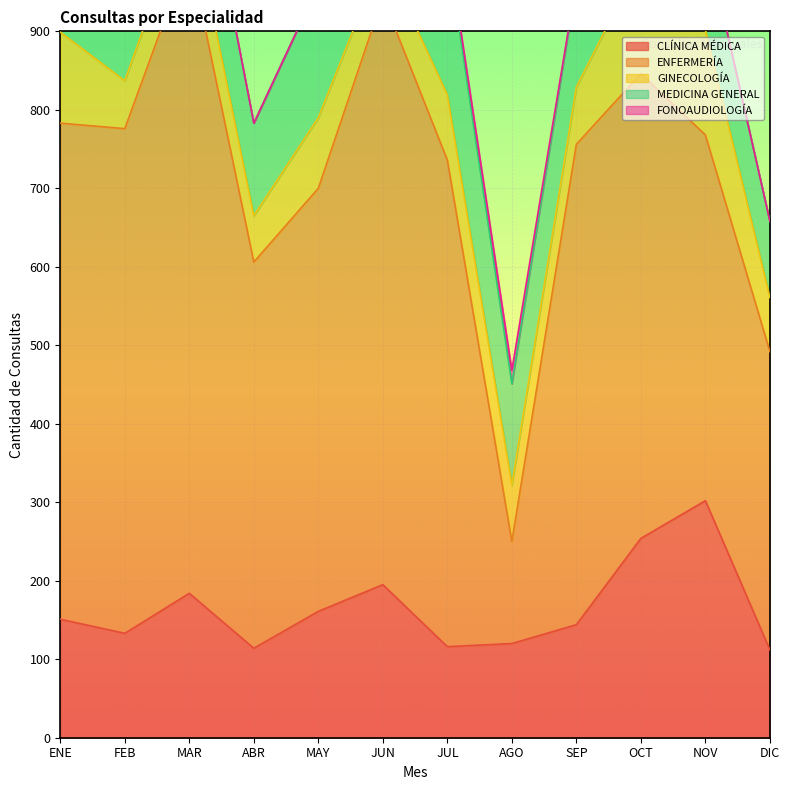

What is the difference between the maximum and second lowest values in the GINECOLOGÍA series?

86